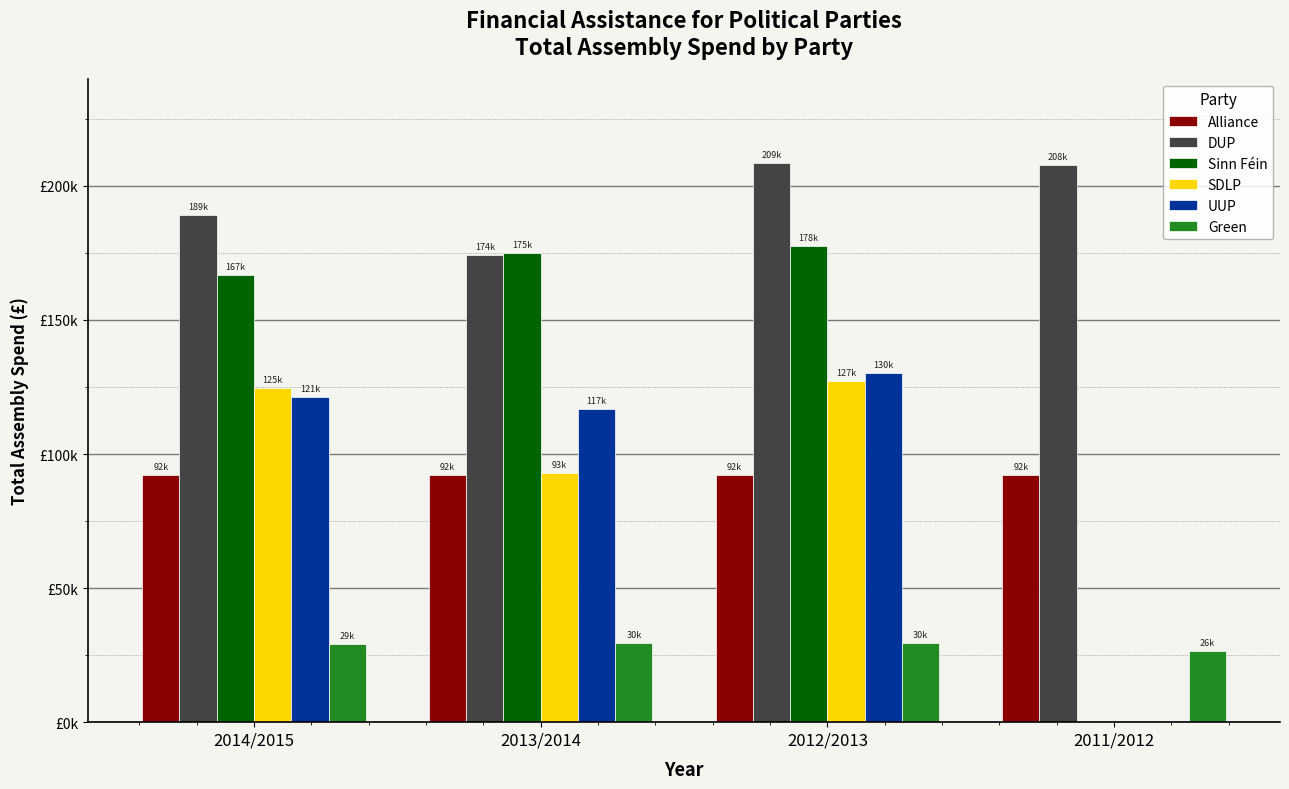

Which series has the largest range (max minus min)?

Sinn Féin